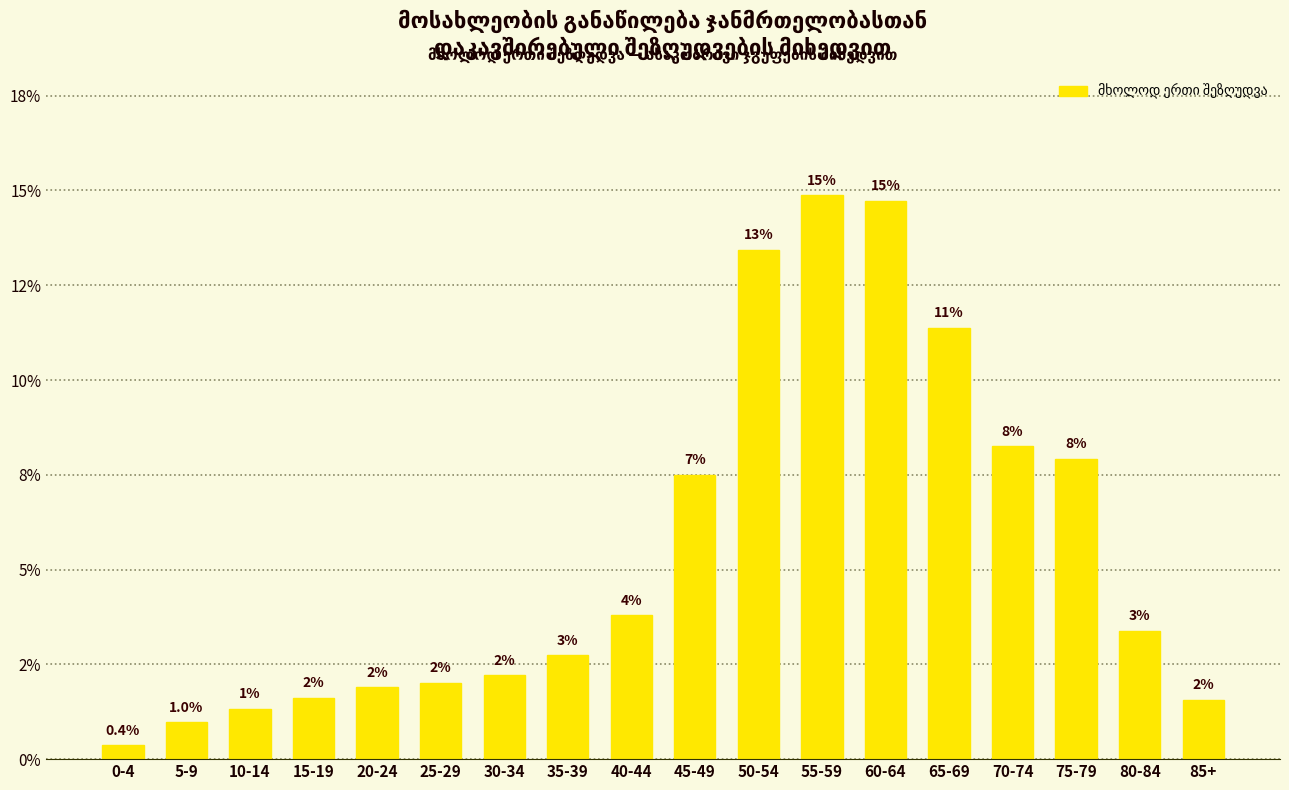

What is the average value?

0.1